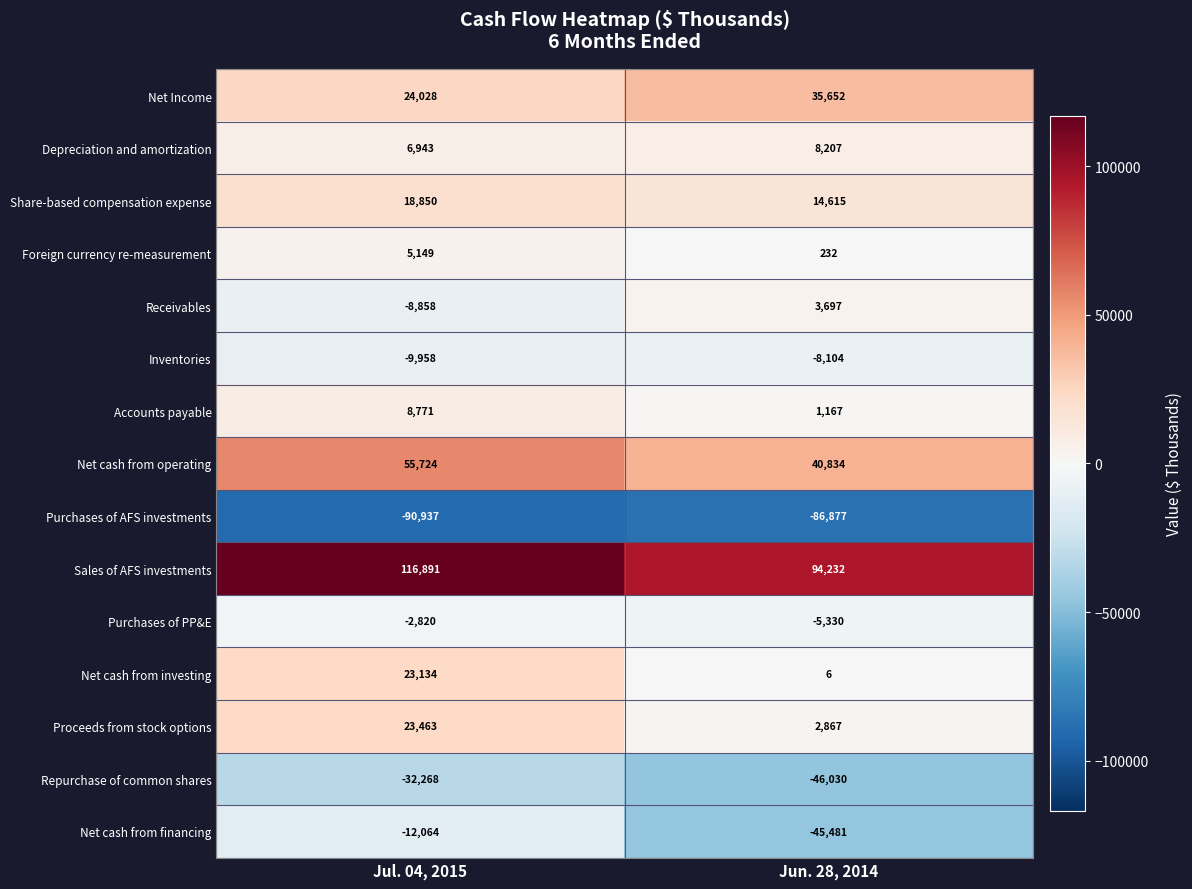

Which category has the lowest value across all series?

Jul. 04, 2015